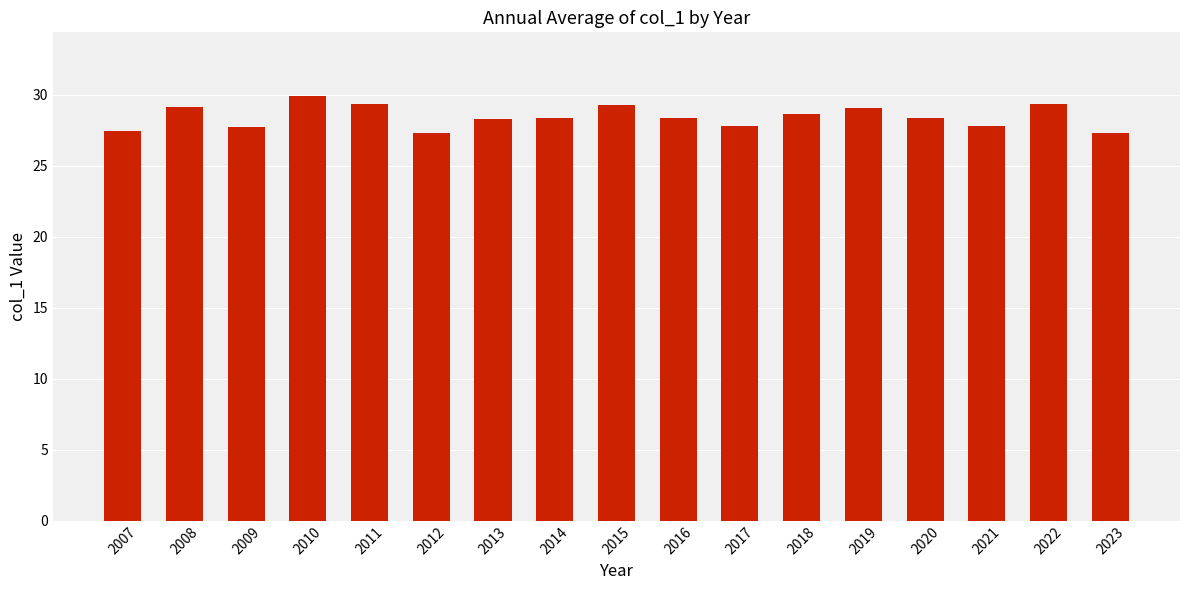

Are the bars horizontal?

No